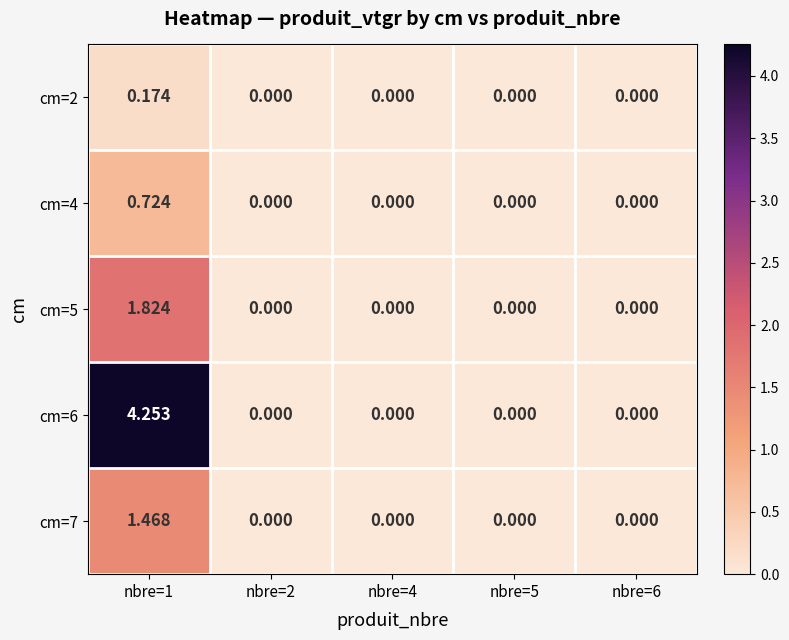

How many values in the cm=5 series exceed 0?

1